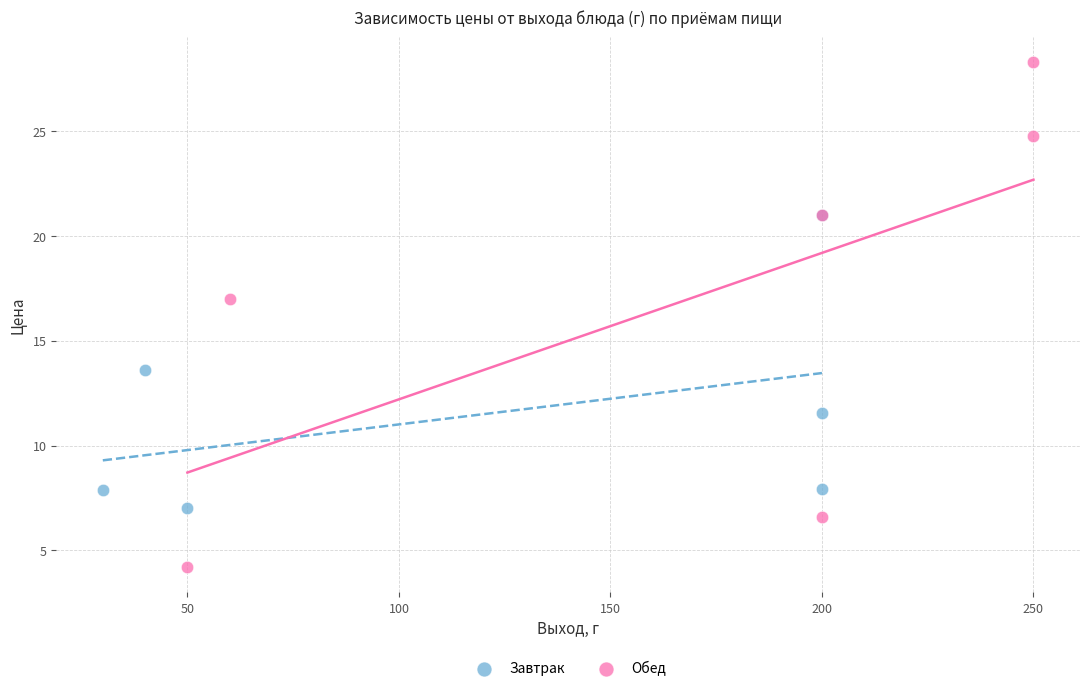

Which series contains the lowest Y value?

Обед